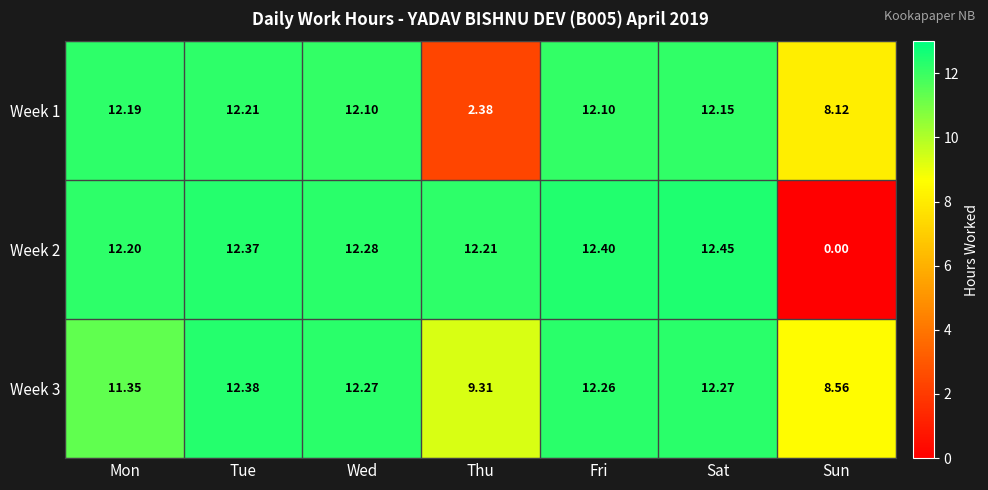

Which label corresponds to the smallest value in the chart?

Sun